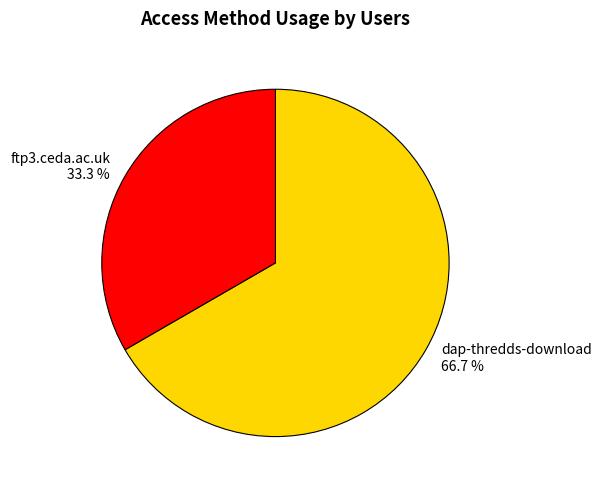

True or false: dap-thredds-download accounts for 67% of the total.

True